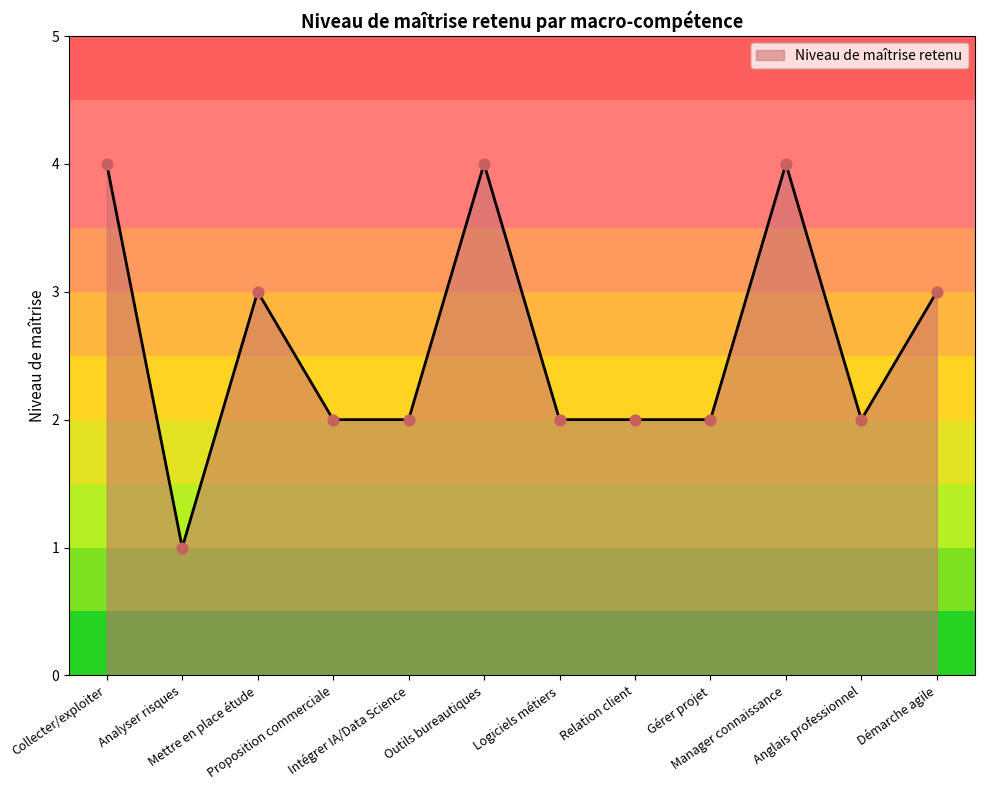

Which has a higher value, Anglais professionnel or Outils bureautiques?

Outils bureautiques